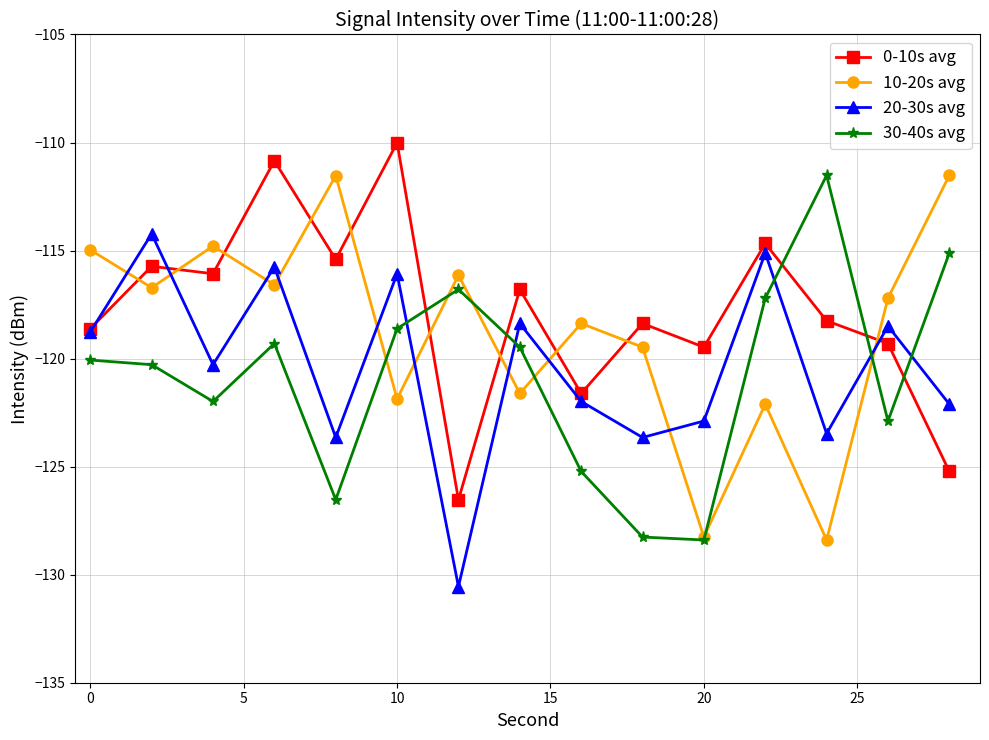

How many data points in 10-20s avg are above -117?

7